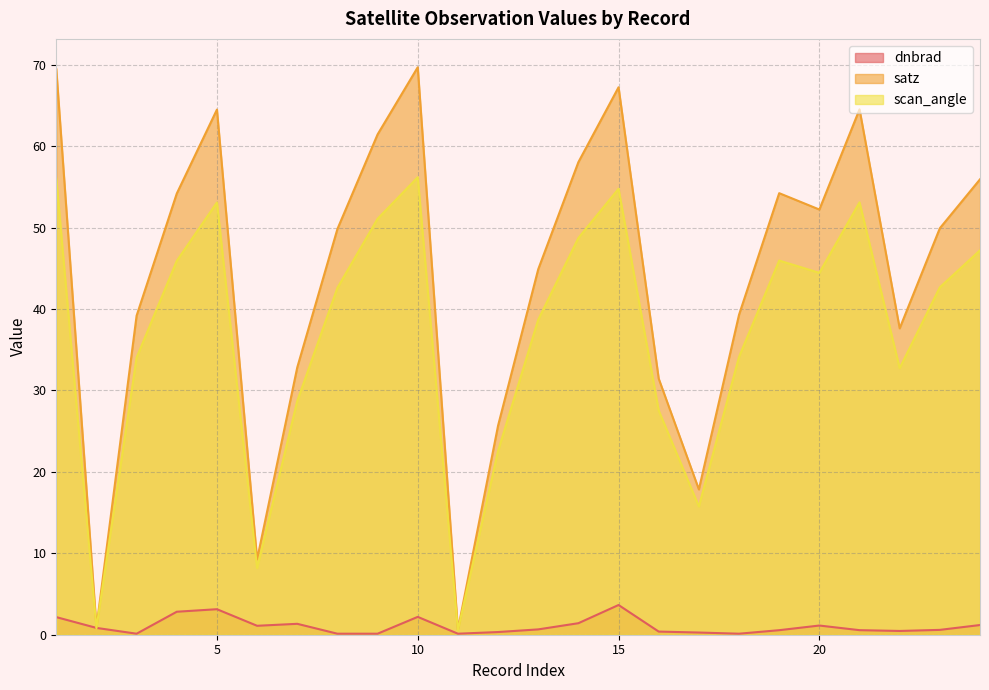

What is the lowest value of the scan_angle series?

0.5